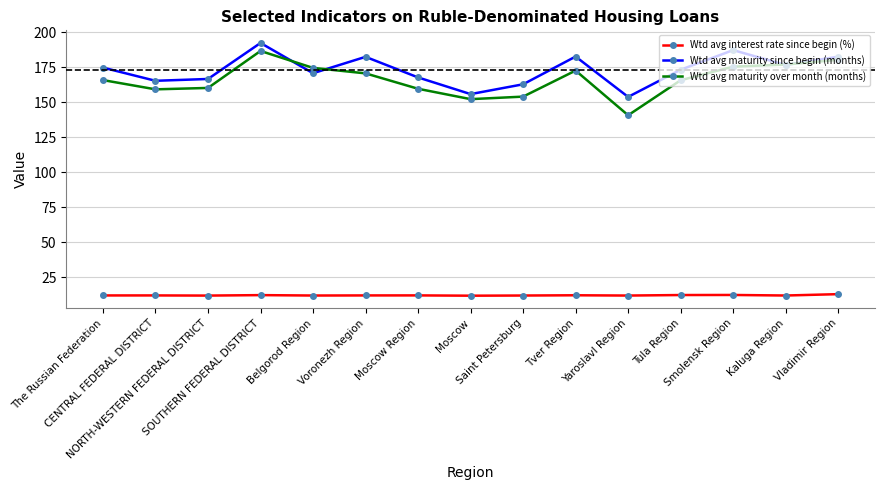

Which series has the widest spread of values?

Wtd avg maturity over month (months)